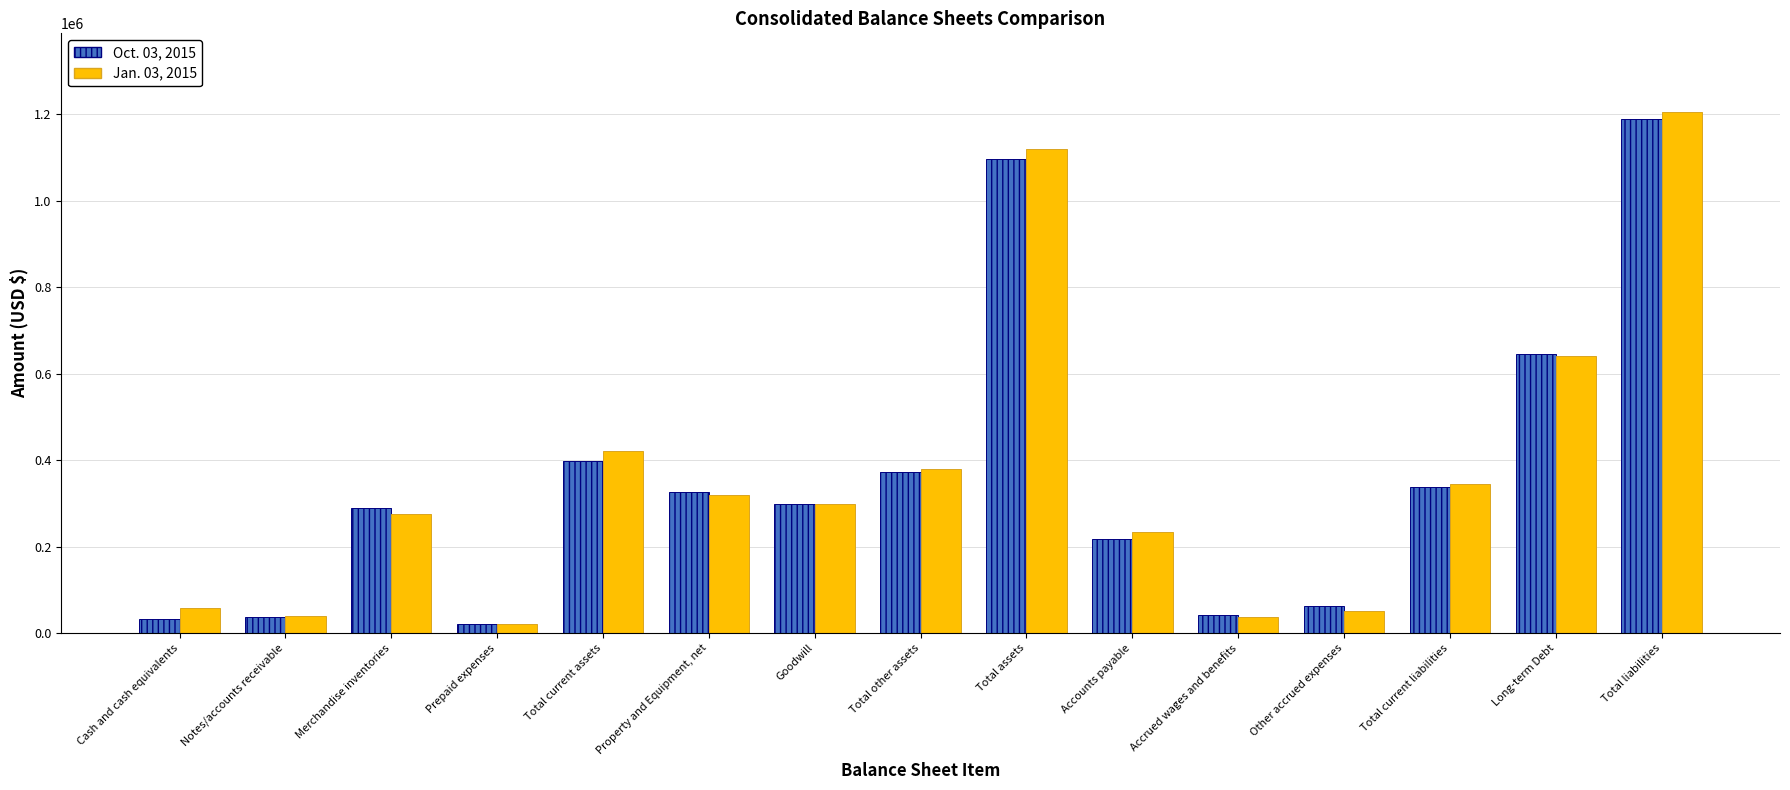

Rank the series by their maximum value, from lowest to highest.

Oct. 03, 2015, Jan. 03, 2015